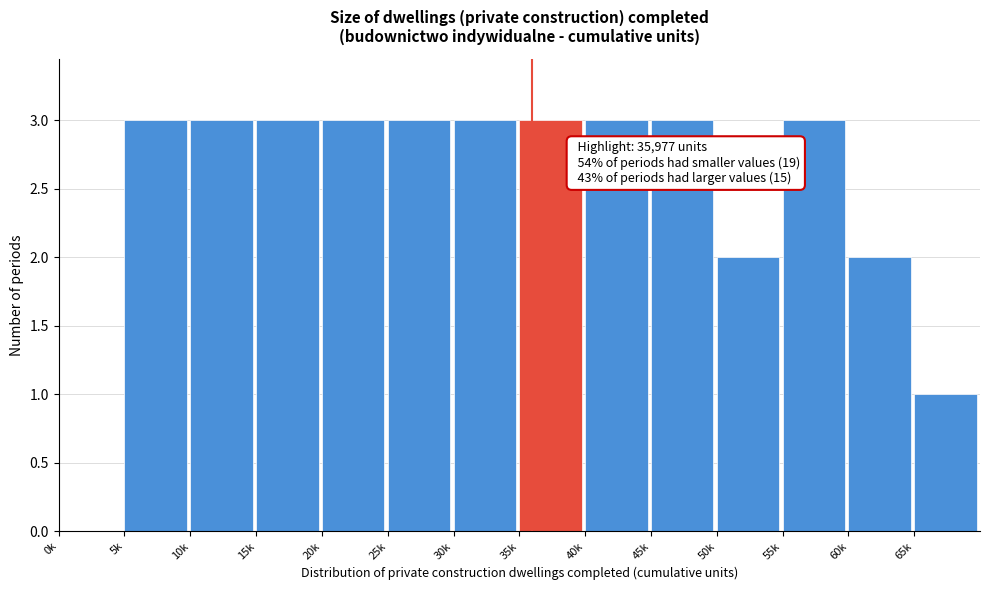

Reading left to right, extract all data points from this chart.

0k=0	5k=3	10k=3	15k=3	20k=3	25k=3	30k=3	35k=3	40k=3	45k=3	50k=2	55k=3	60k=2	65k=1